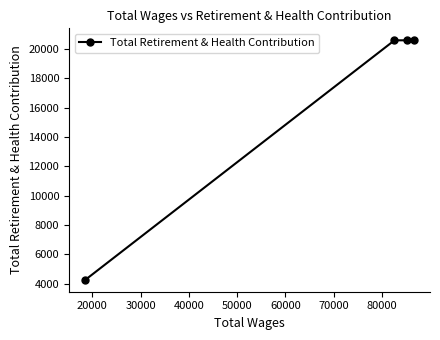

How many interior local peaks (higher than both neighbors) does the data have?

1